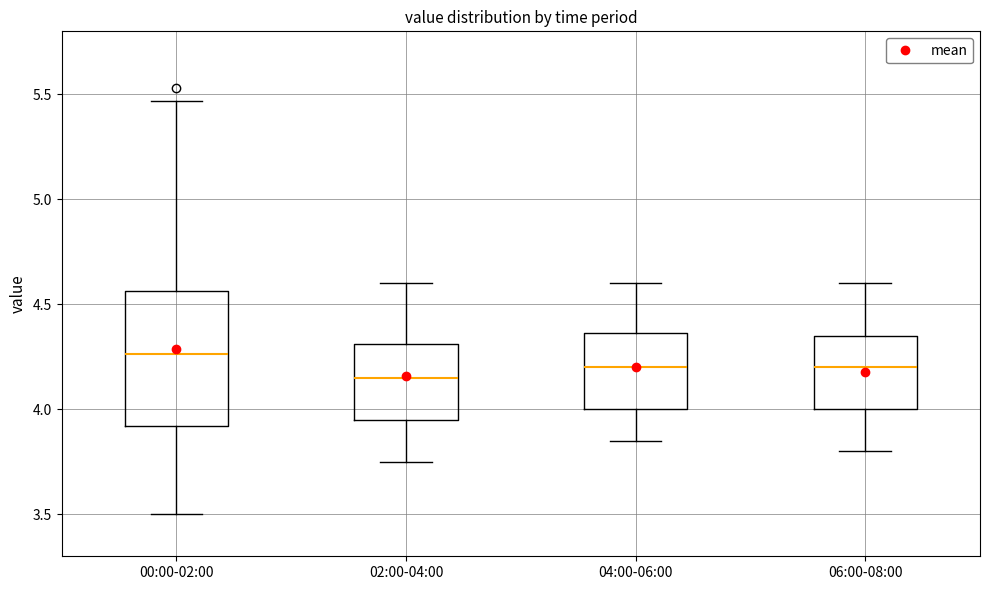

Where does the lower whisker of the box for 02:00-04:00 end on the y-axis? The values are not printed on the chart, so give them approximately, as read against the axis.

3.75